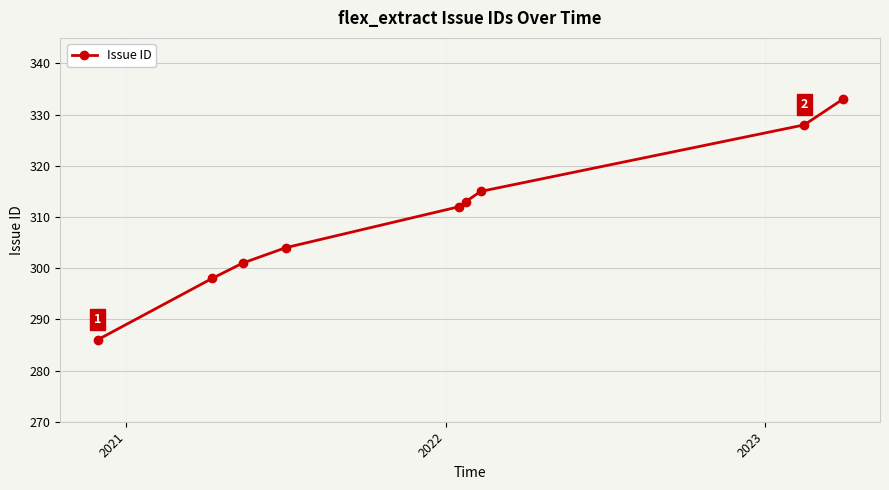

True or false: the data has more than 1 interior local peaks.

False